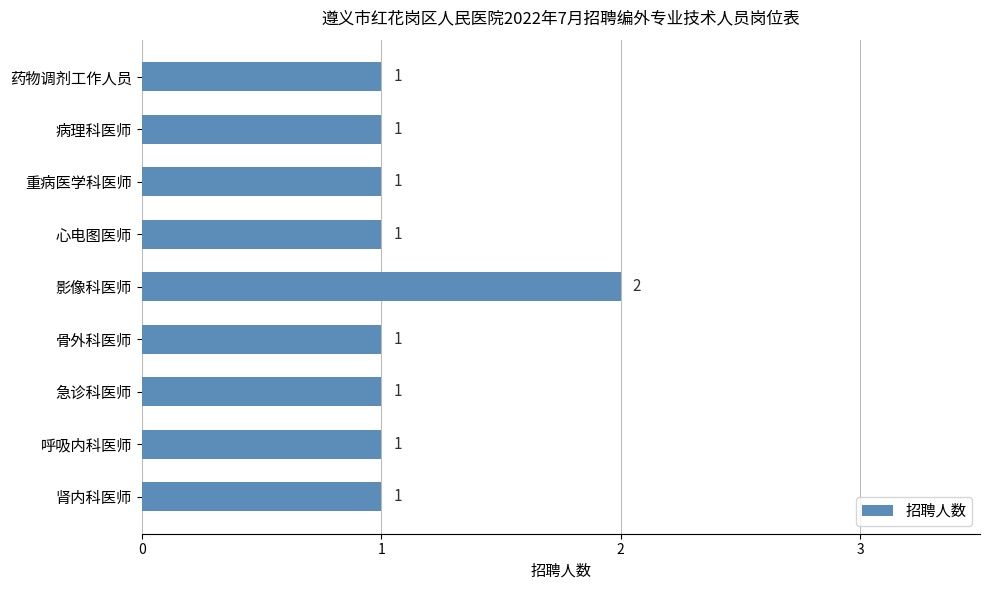

How many data points are above 1?

1